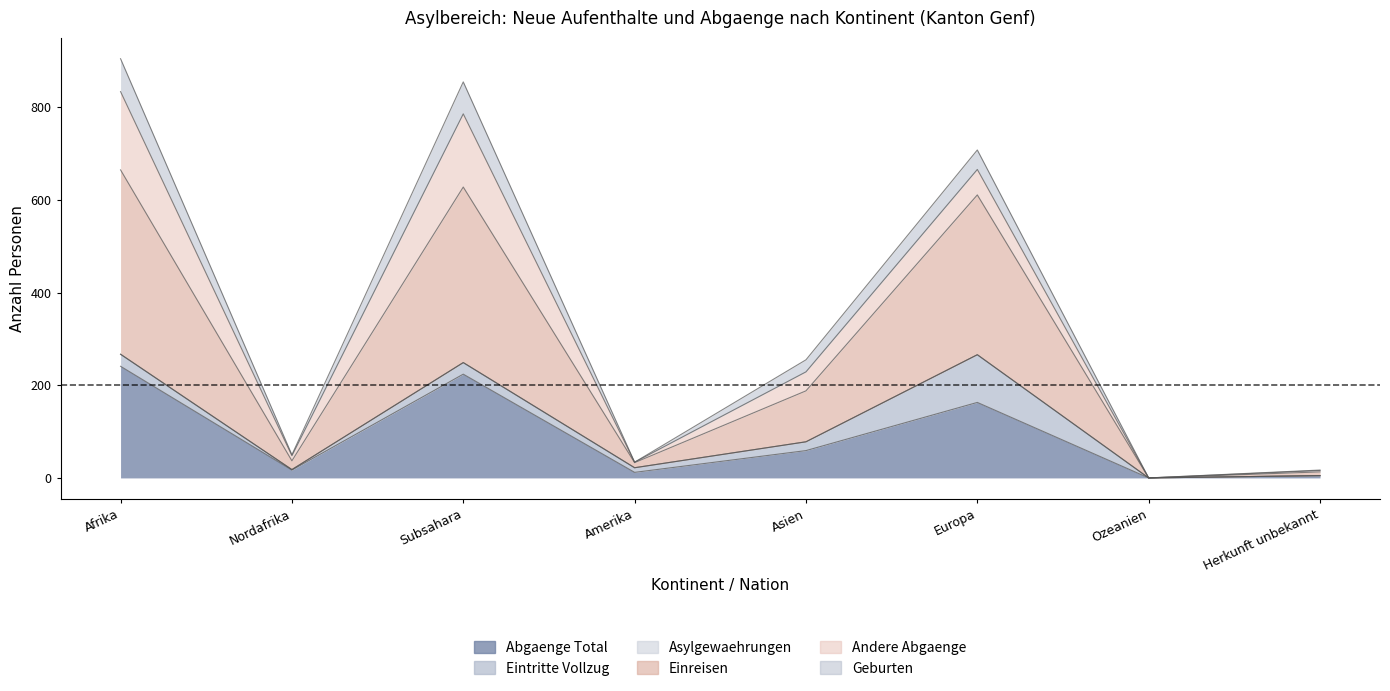

At which label does Abgaenge Total (col_9) first exceed 59?

Afrika